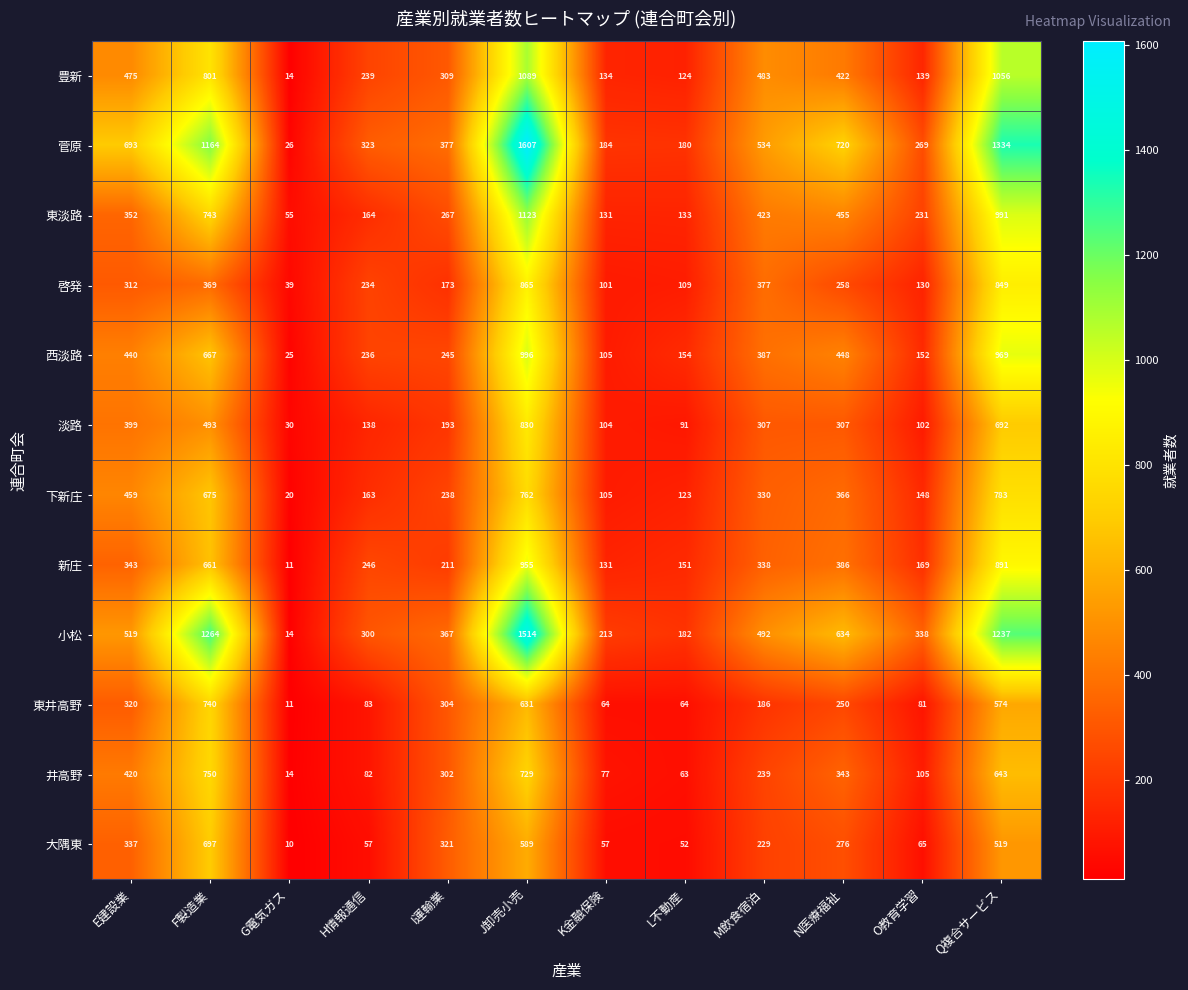

At how many categories does at least one series exceed 1092?

3